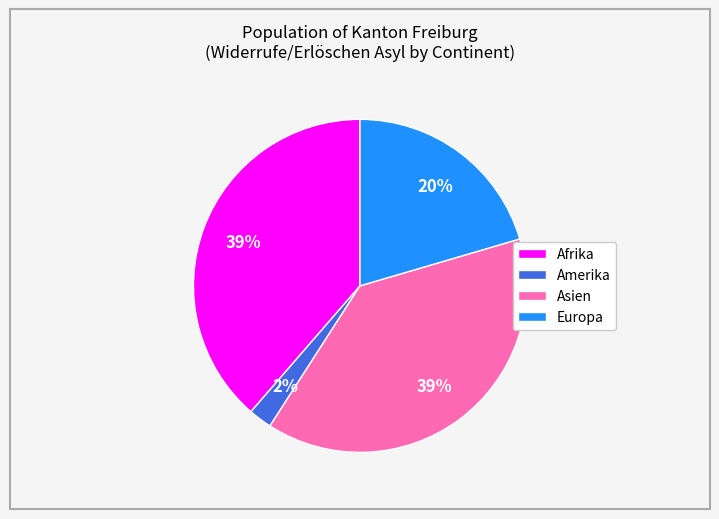

To the nearest percent, what is the average slice percentage?

25%